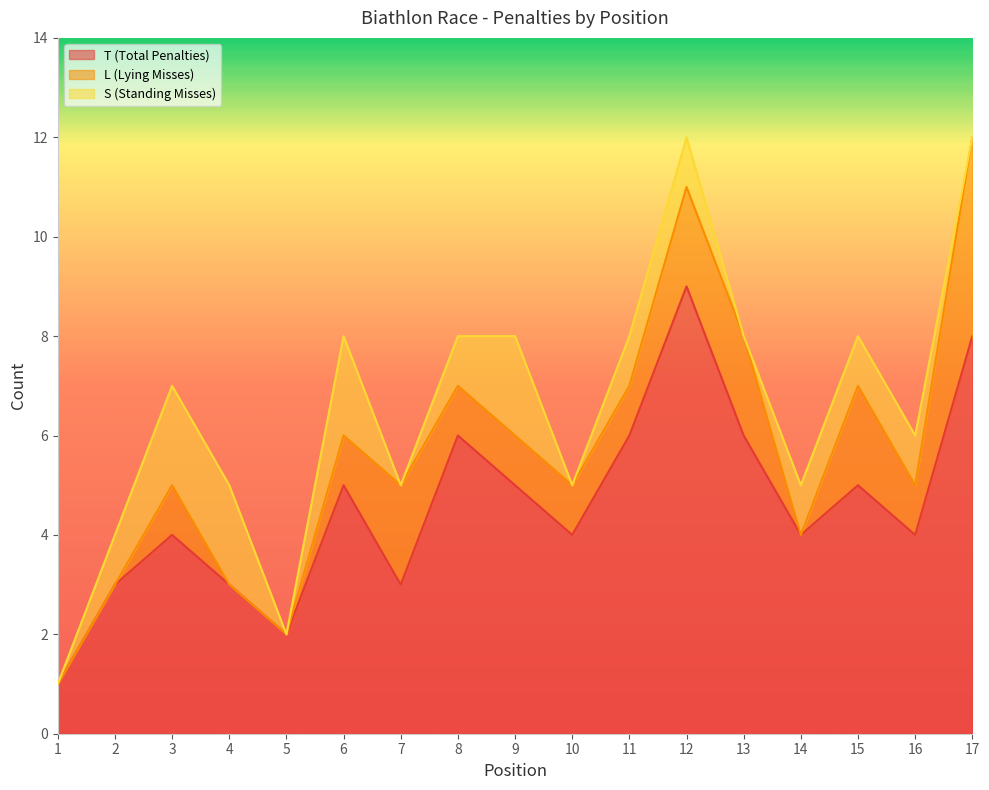

At 6, list the series in order from smallest to largest.

L (Lying Misses), S (Standing Misses), T (Total Penalties)